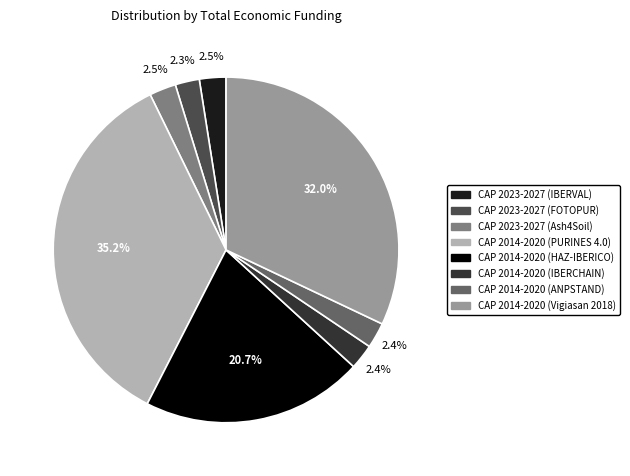

Count the number of slices in the pie.

8